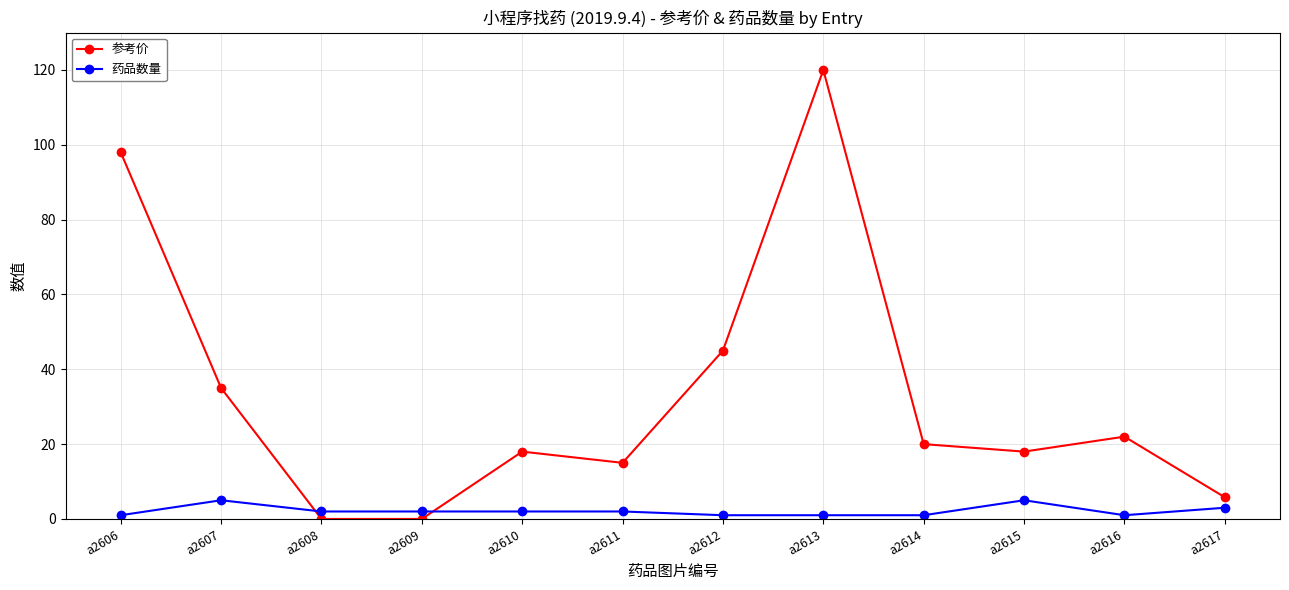

What is the difference between the 参考价 values at a2608 and a2612?

45.0